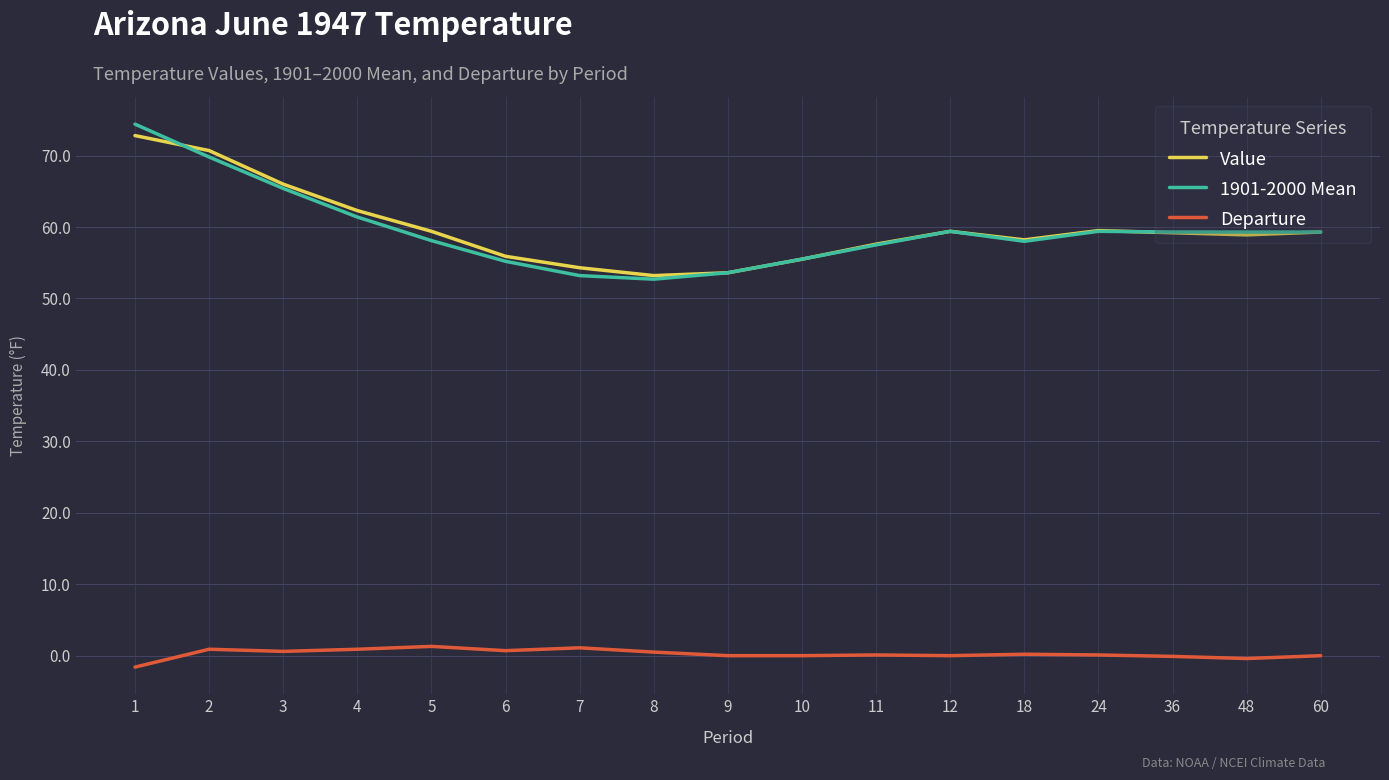

What is the average value of the Value series?

59.8